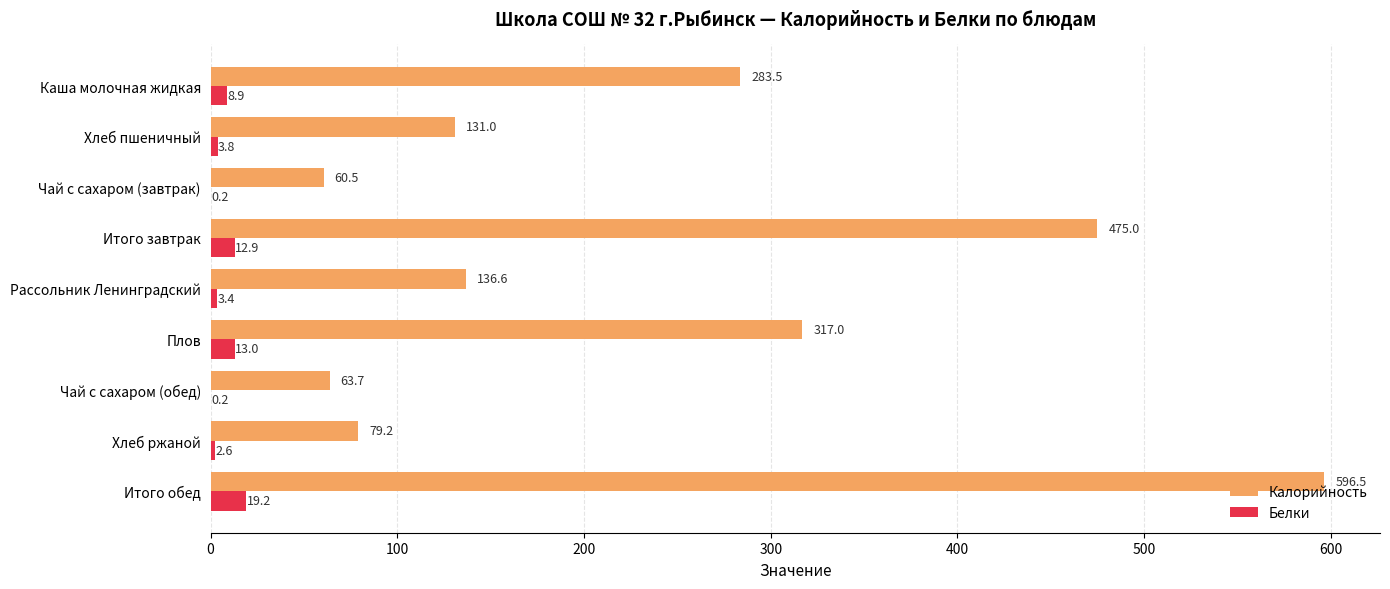

Which label corresponds to the largest value in the chart?

Итого обед